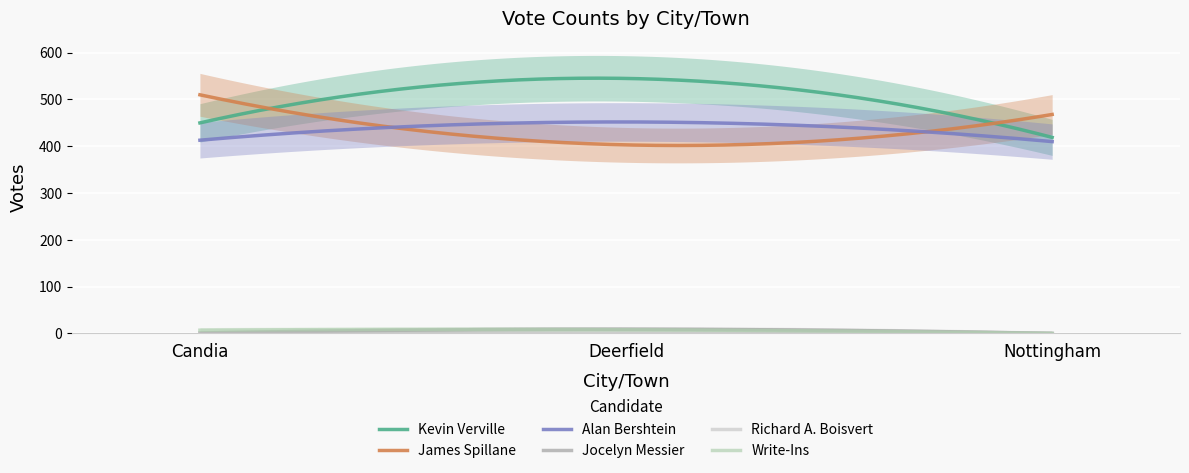

Where does the Alan Bershtein series first go above 413?

Deerfield